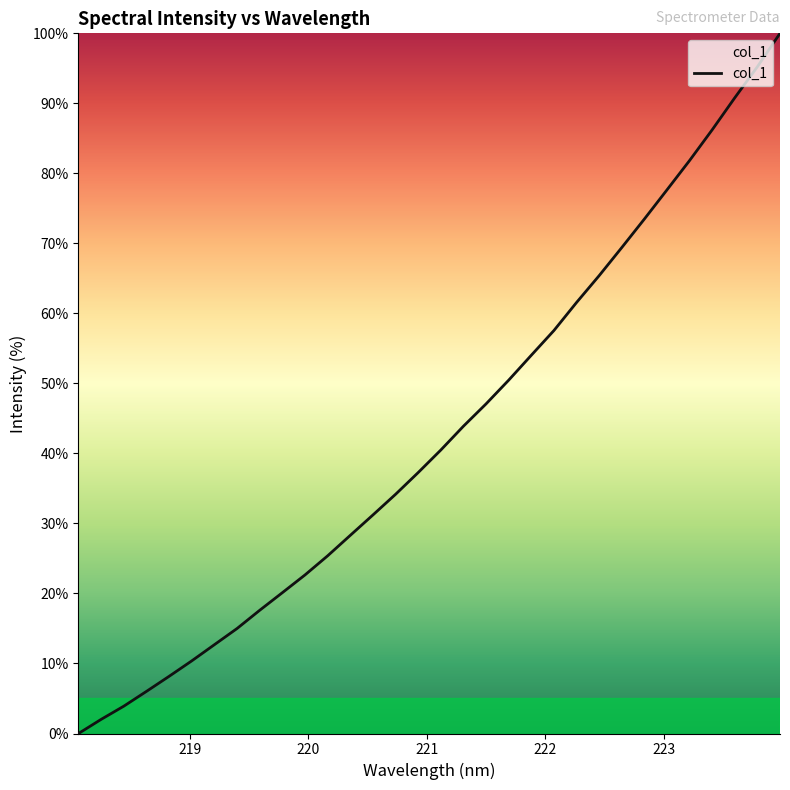

What is the maximum value shown in the chart?

100.0